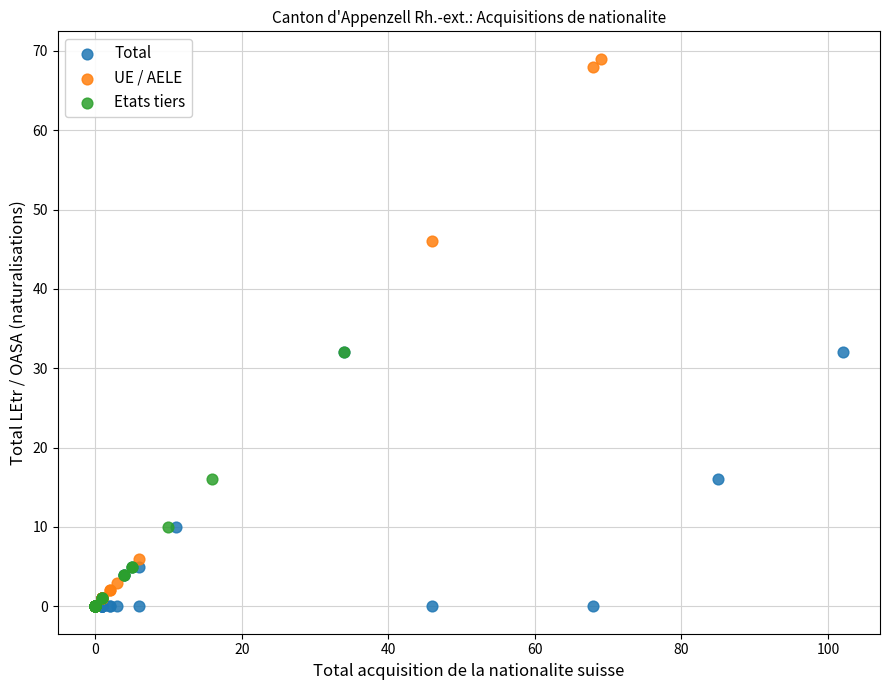

Which series reaches the maximum Y coordinate?

UE / AELE